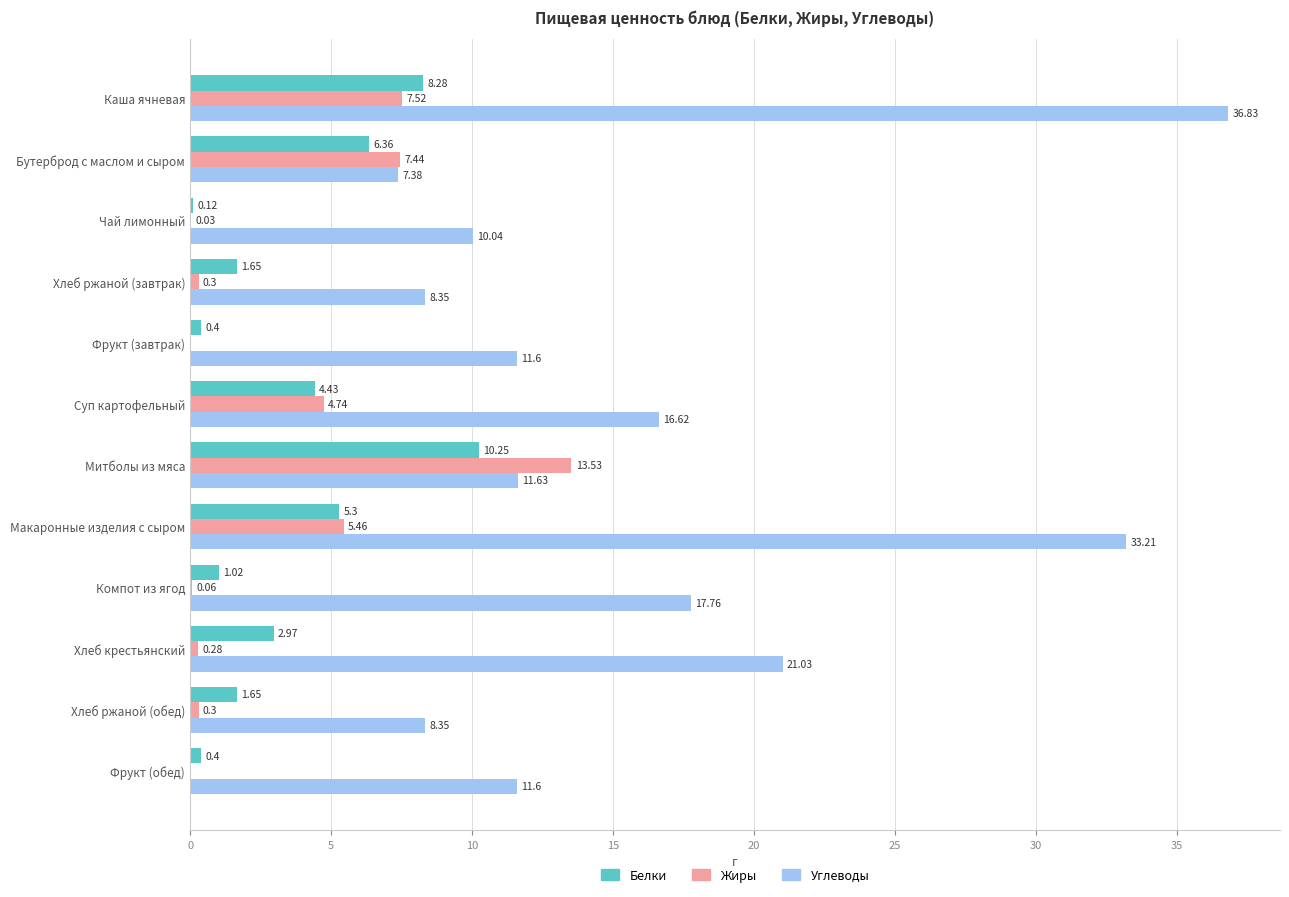

Between Каша ячневая and Чай лимонный, which series saw the biggest shift?

Углеводы